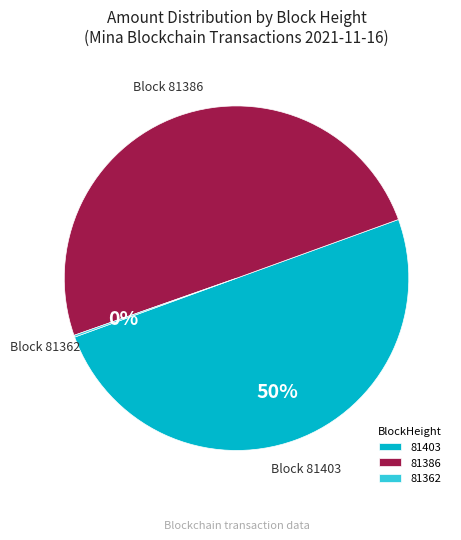

To the nearest percent, what portion does 81403 represent?

50%